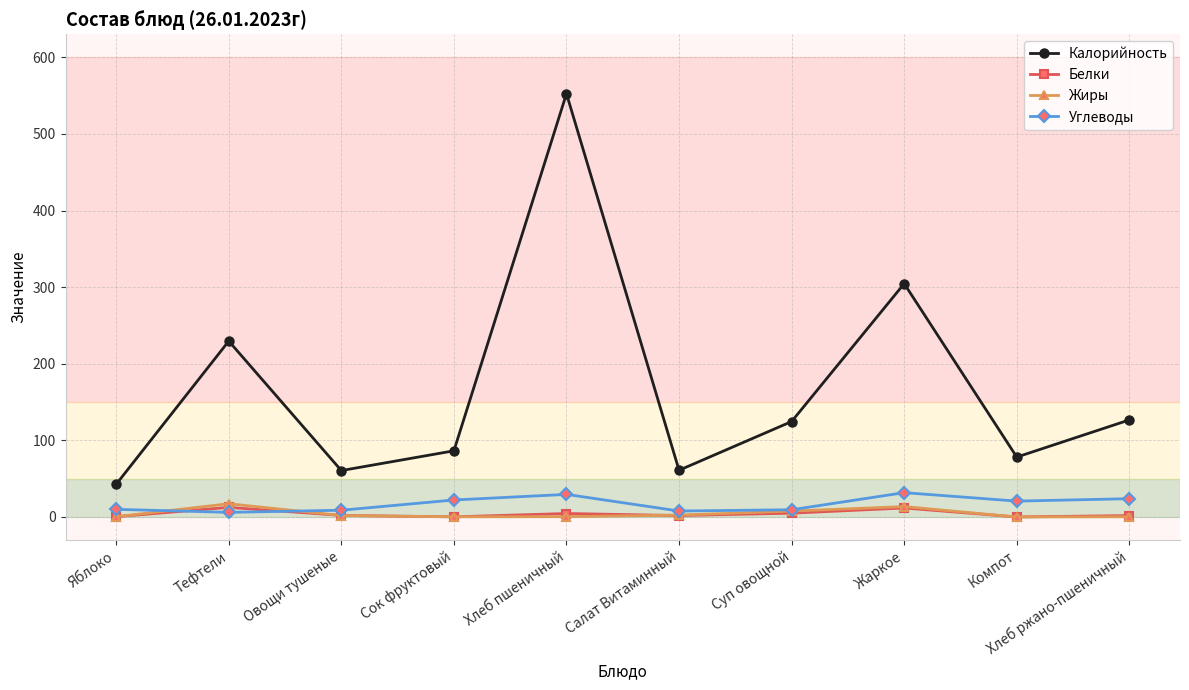

At how many categories does at least one series exceed 212?

3